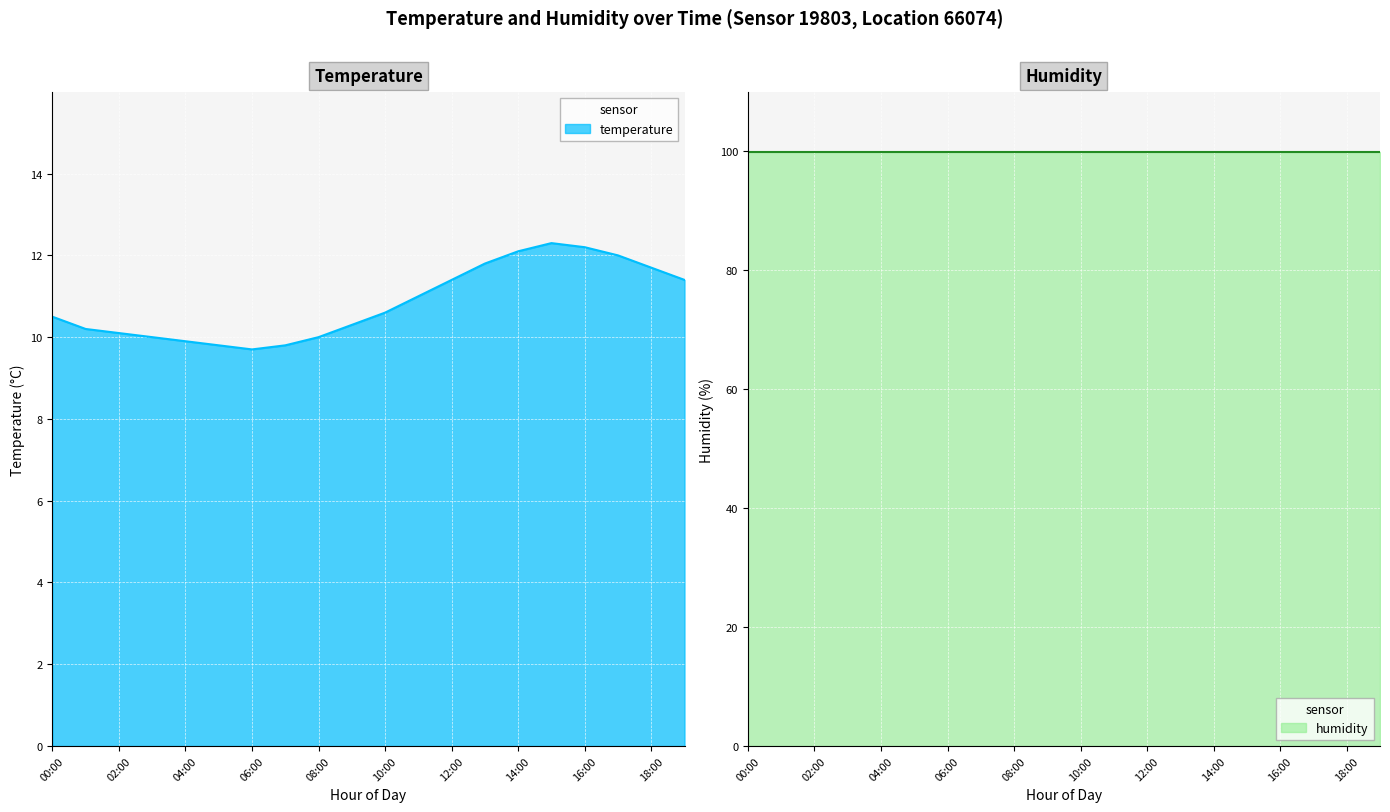

At which category does the data reach its first local valley?

06:00